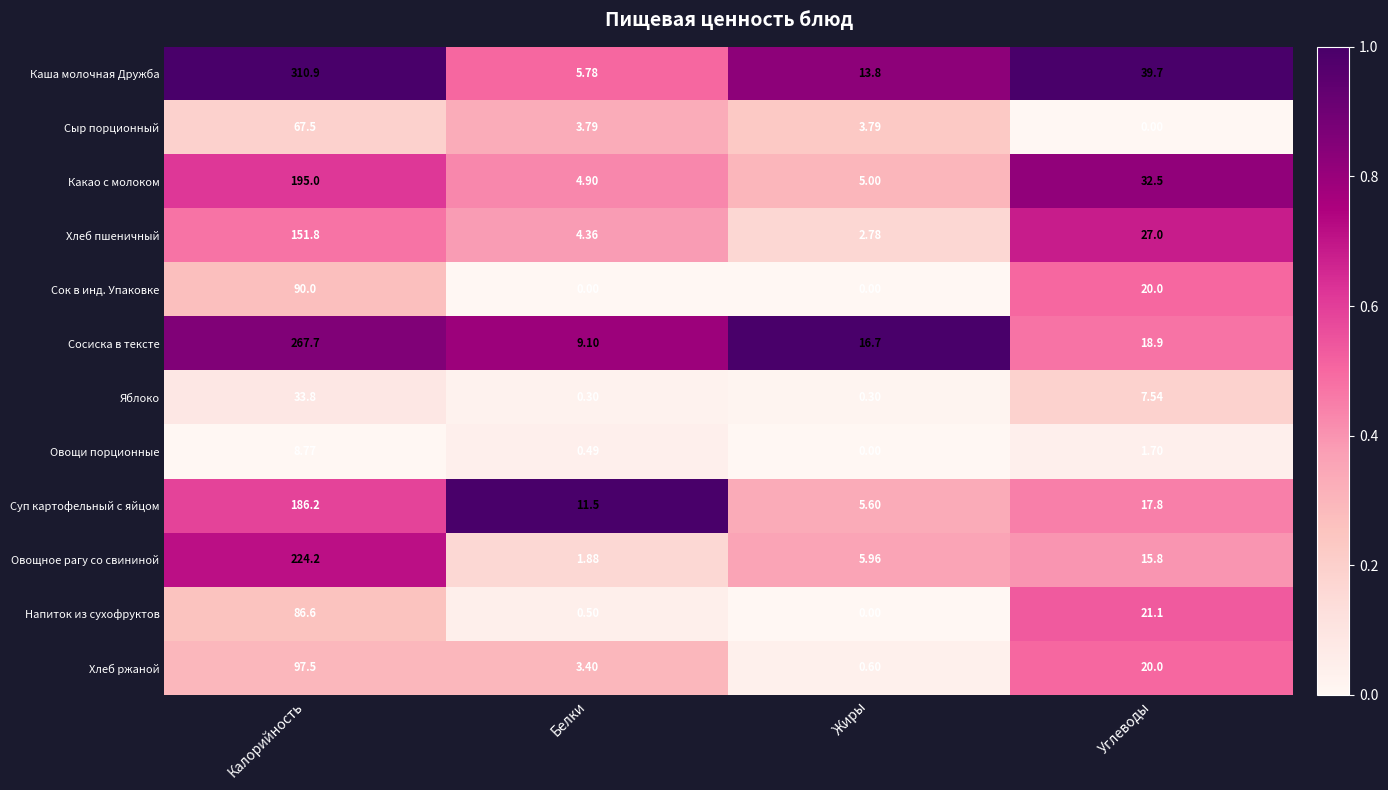

Which label corresponds to the largest value in the chart?

Калорийность